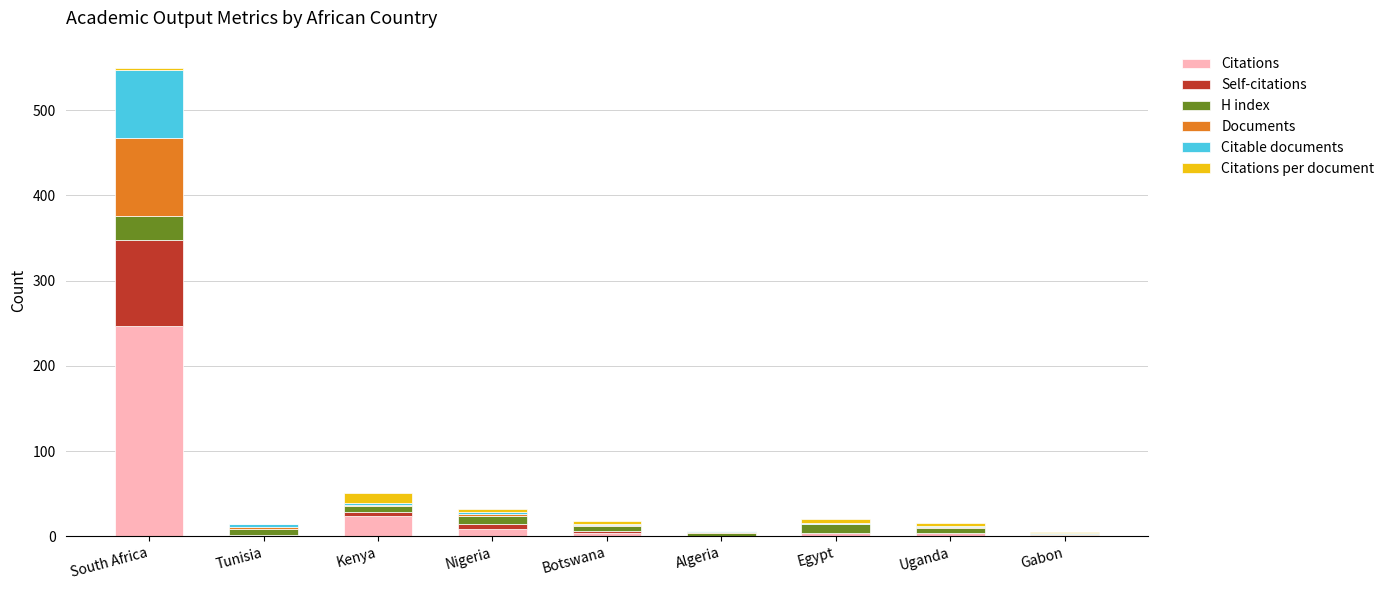

Does the chart contain stacked bars?

Yes